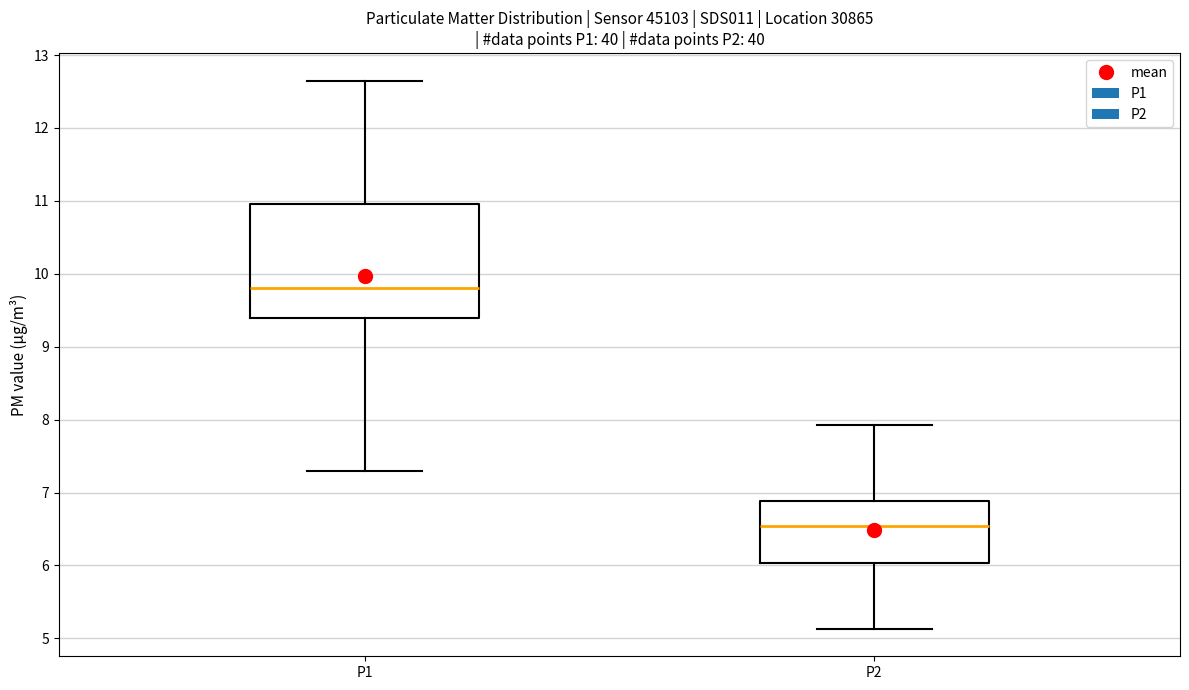

Where is the lower edge of the box for P2 on the y-axis? The values are not printed on the chart, so give them approximately, as read against the axis.

6.0